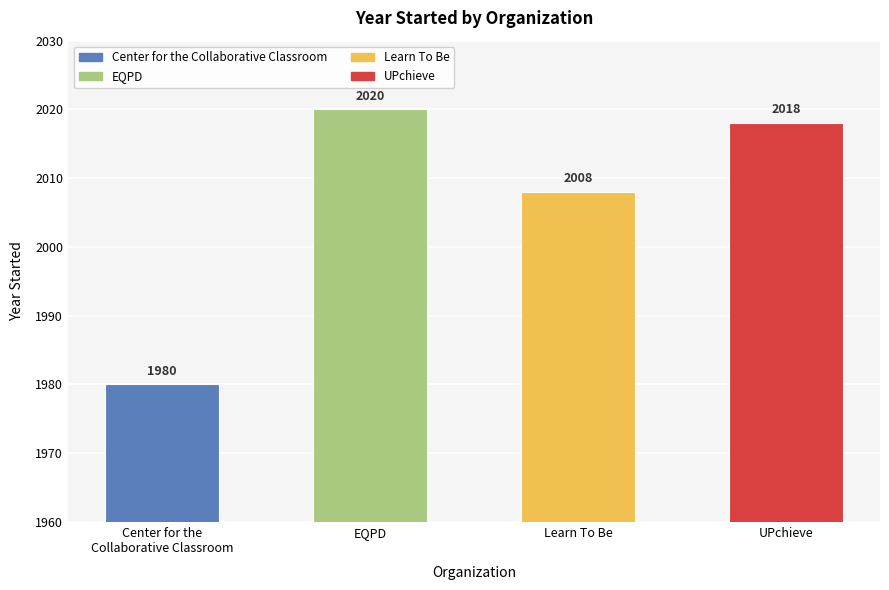

The value at Center for the
Collaborative Classroom is 3442. True or false?

False